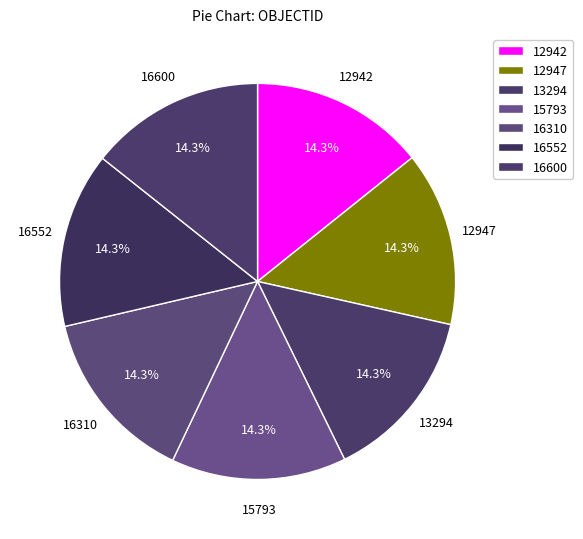

What portion of the pie excludes 12942?

85.7%